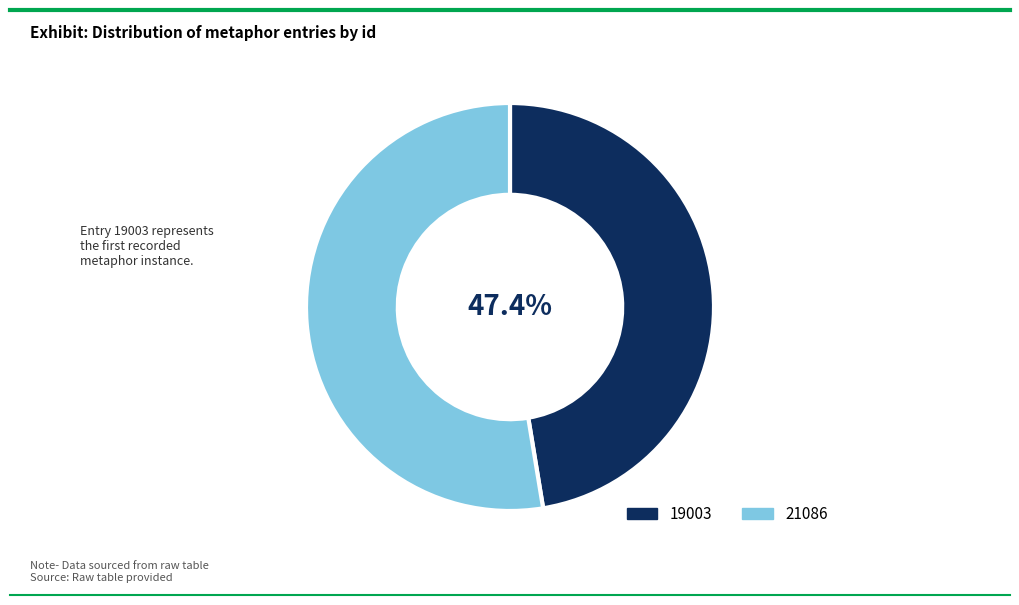

What is the ratio of the value at 21086 to the value at 19003?

1.1